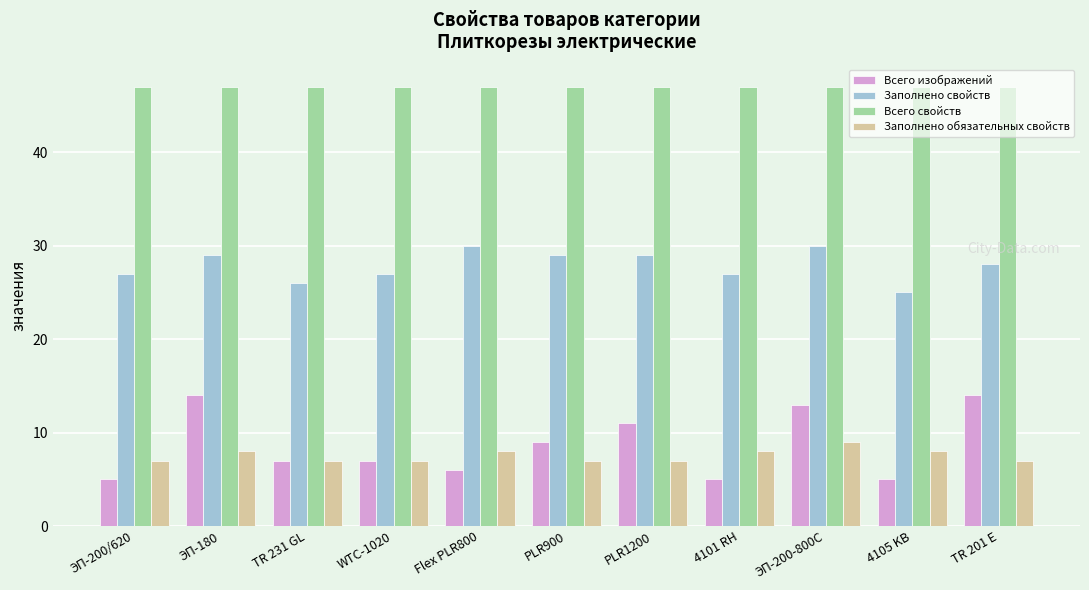

Reading left to right, transcribe all the data shown in this chart.

Всего изображений: ЭП-200/620=5	ЭП-180=14	TR 231 GL=7	WTC-1020=7	Flex PLR800=6	PLR900=9	PLR1200=11	4101 RH=5	ЭП-200-800С=13	4105 KB=5	TR 201 E=14
Заполнено свойств: ЭП-200/620=27	ЭП-180=29	TR 231 GL=26	WTC-1020=27	Flex PLR800=30	PLR900=29	PLR1200=29	4101 RH=27	ЭП-200-800С=30	4105 KB=25	TR 201 E=28
Всего свойств: ЭП-200/620=47	ЭП-180=47	TR 231 GL=47	WTC-1020=47	Flex PLR800=47	PLR900=47	PLR1200=47	4101 RH=47	ЭП-200-800С=47	4105 KB=47	TR 201 E=47
Заполнено обязательных свойств: ЭП-200/620=7	ЭП-180=8	TR 231 GL=7	WTC-1020=7	Flex PLR800=8	PLR900=7	PLR1200=7	4101 RH=8	ЭП-200-800С=9	4105 KB=8	TR 201 E=7